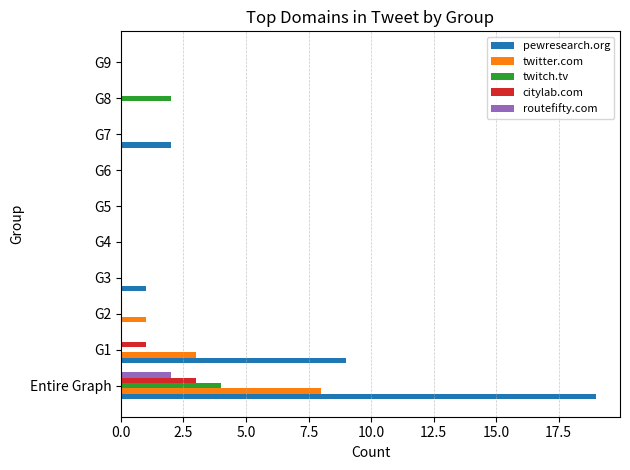

The twitch.tv series shows 0 at G2. True or false?

True